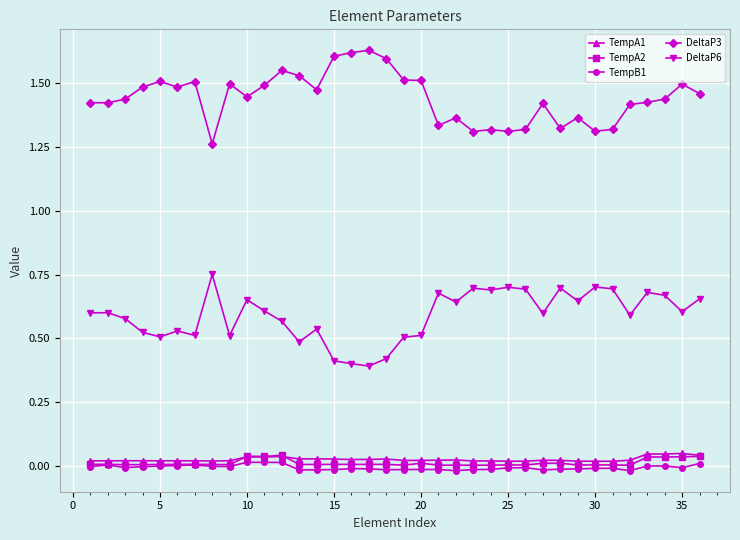

Which series has the largest total across all categories?

DeltaP3